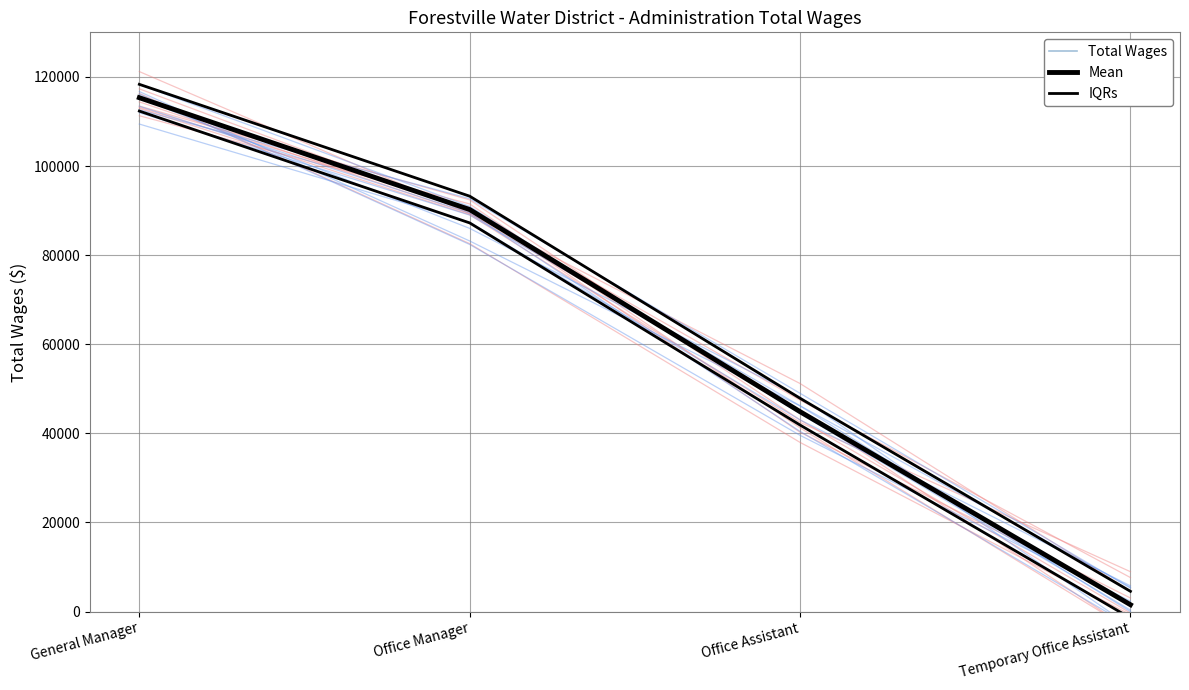

Reading right to left, list all the values displayed in this chart.

Total Wages: Temporary Office Assistant=1538	Office Assistant=44861	Office Manager=90224	General Manager=115330
Mean: Temporary Office Assistant=1538	Office Assistant=44861	Office Manager=90224	General Manager=115330
IQRs: Temporary Office Assistant=4538	Office Assistant=47861	Office Manager=93224	General Manager=118330